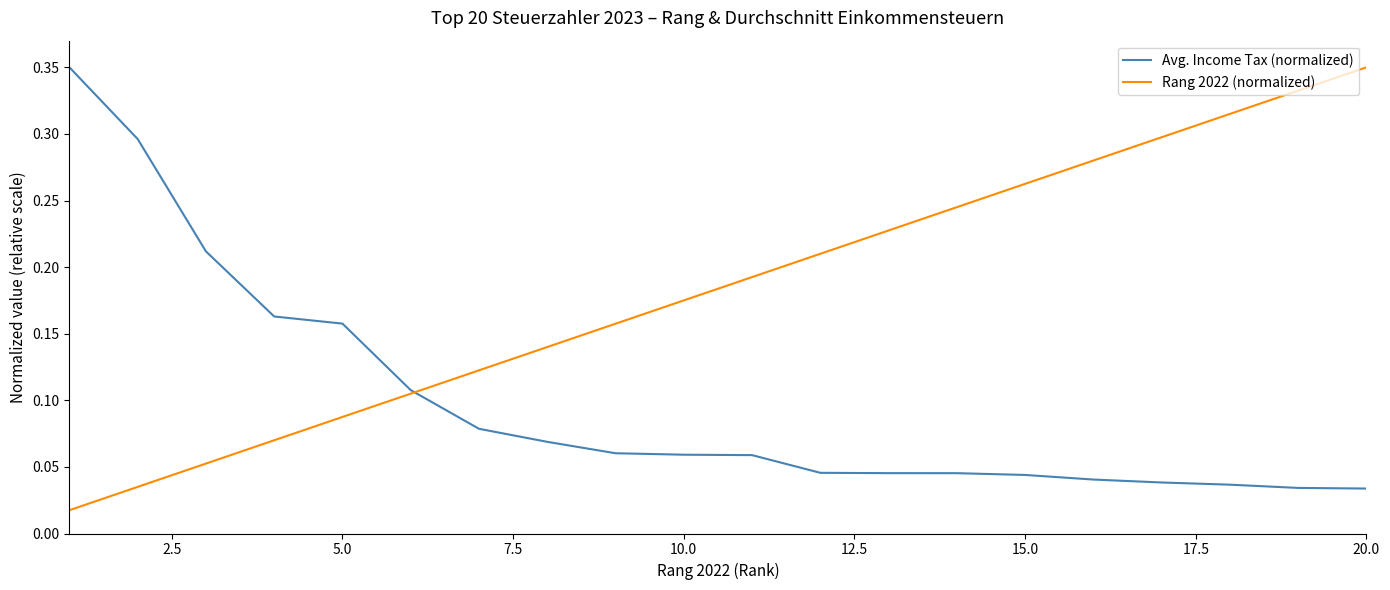

Which series has the largest total across all categories?

Rang 2022 (normalized)